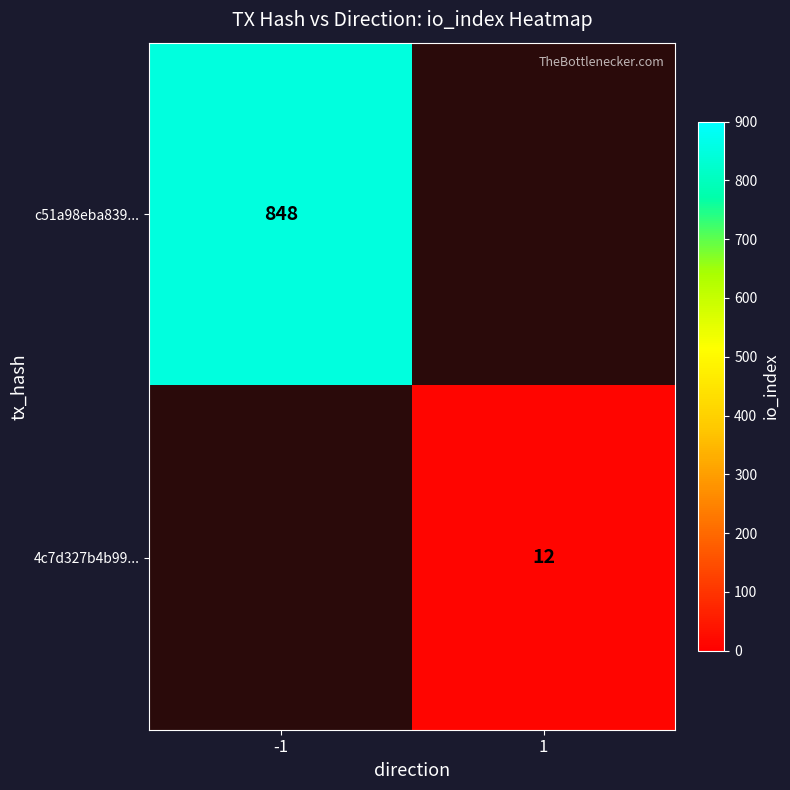

At how many categories does at least one series exceed 253?

1